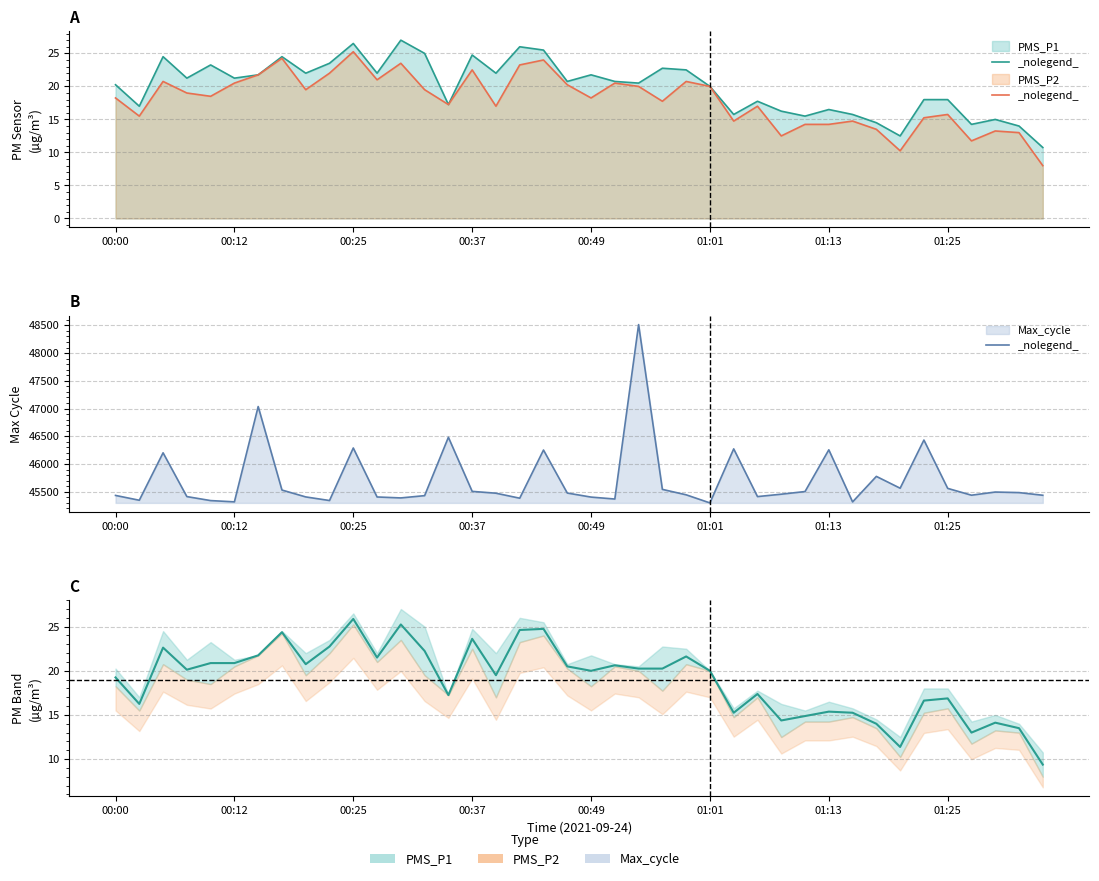

What is the difference between the second highest and minimum values in the PMS_P2 line series?

16.2